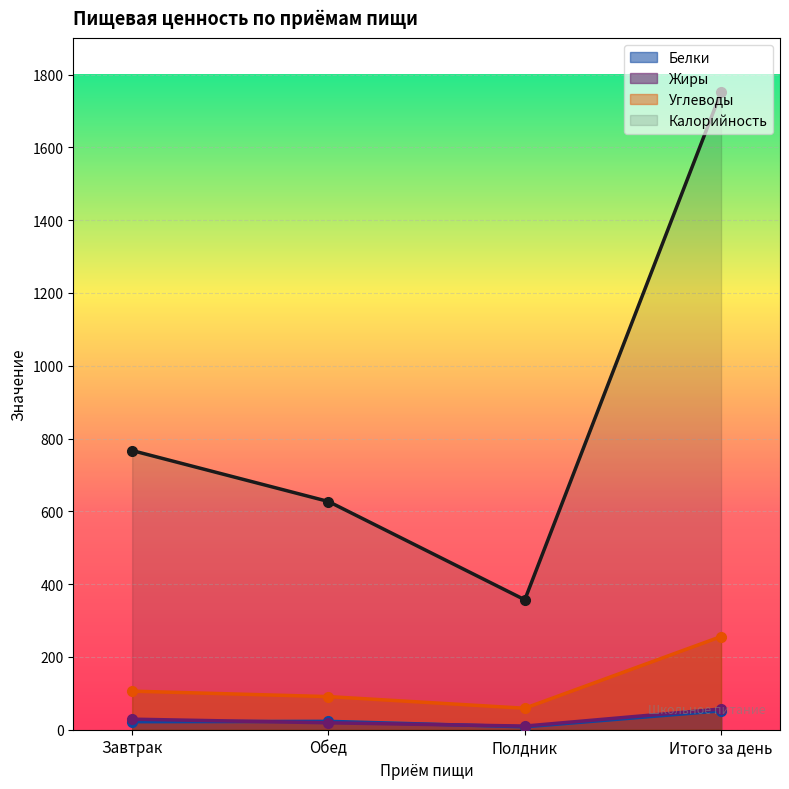

What is the difference between the maximum and minimum values in the Калорийность series?

1395